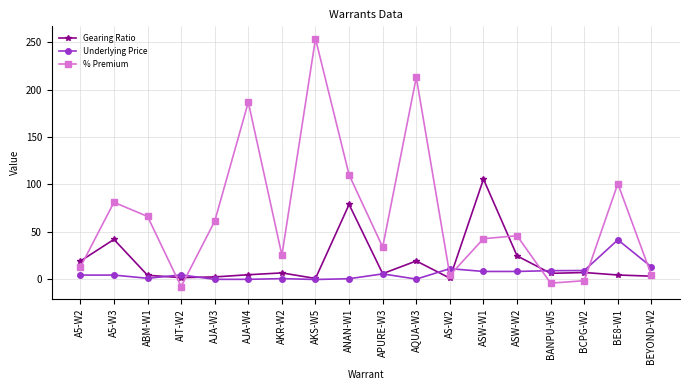

List the series in order of their overall mean, highest first.

% Premium, Gearing Ratio, Underlying Price